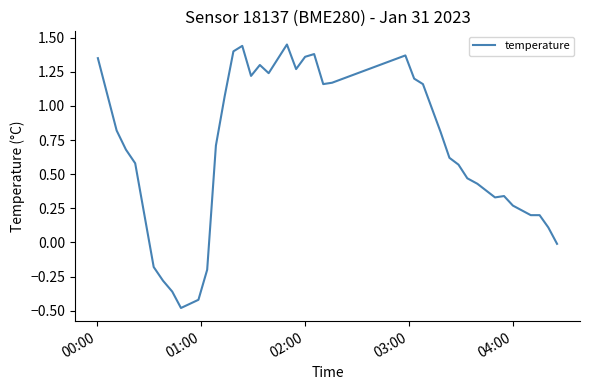

What is the difference between the maximum and minimum values?

1.9